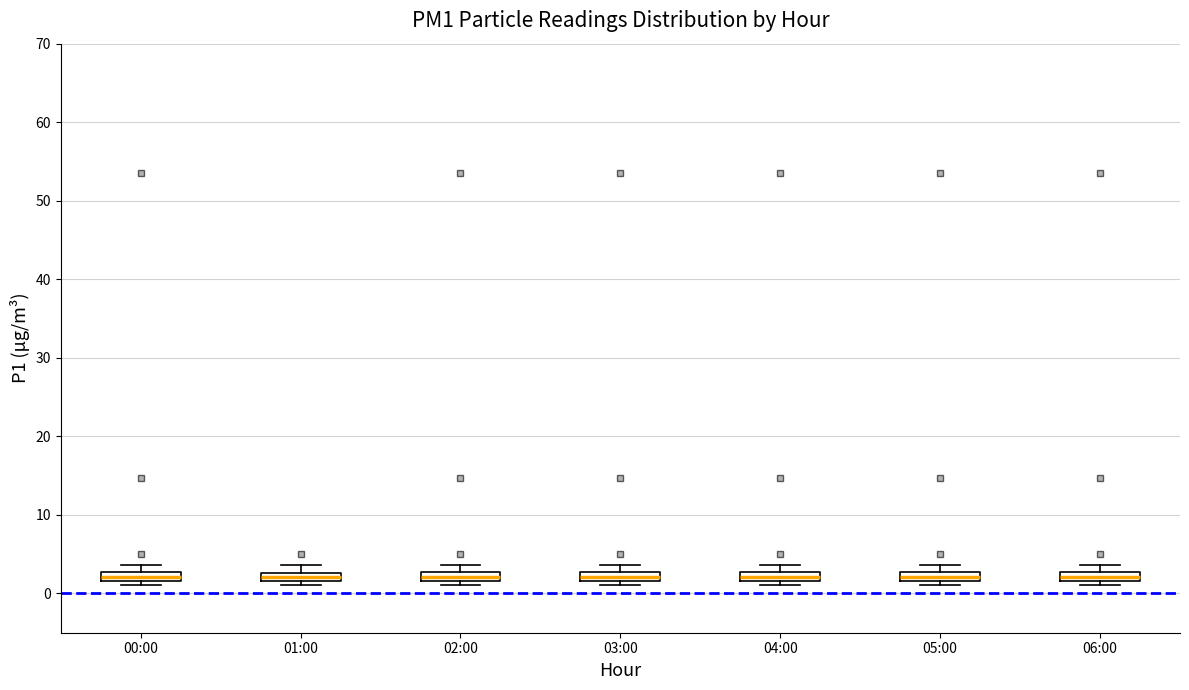

Where is the lower edge of the box for 04:00 on the y-axis? The values are not printed on the chart, so give them approximately, as read against the axis.

2